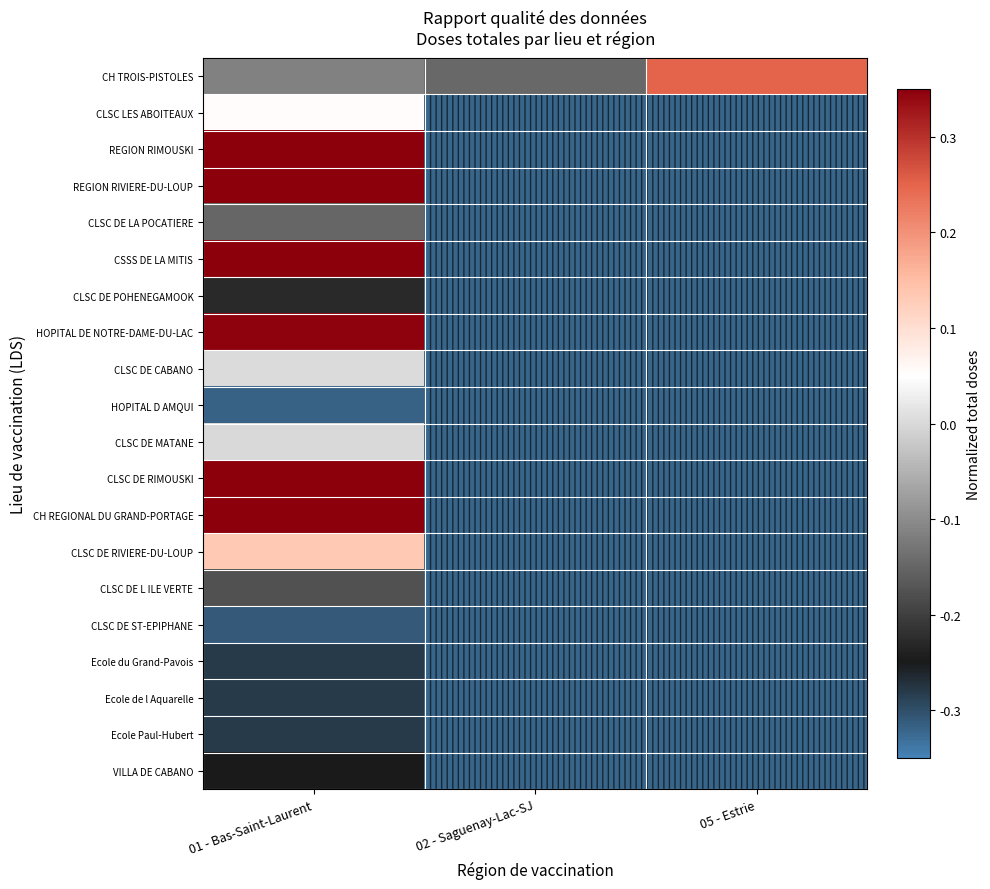

Which has a higher value, 02 - Saguenay-Lac-SJ or 05 - Estrie?

05 - Estrie